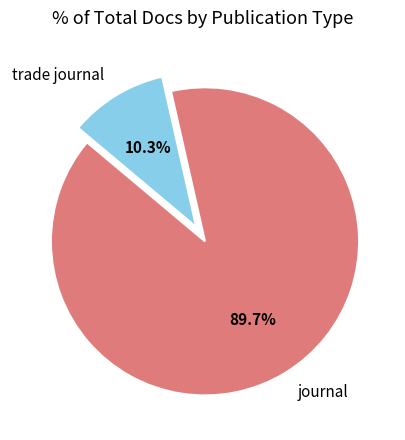

How many slices are in this pie chart?

2